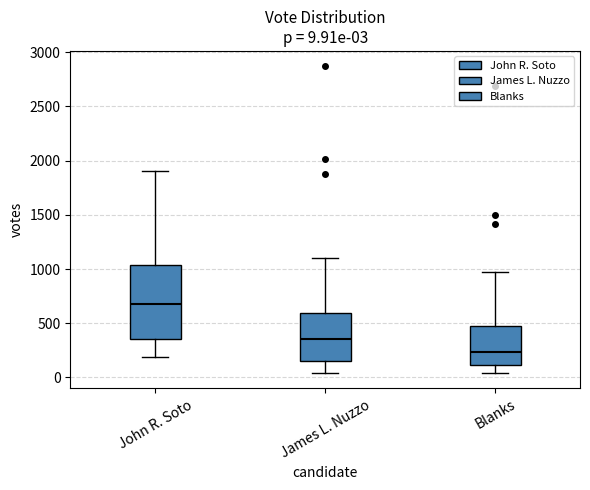

Which box has the highest median line?

John R. Soto